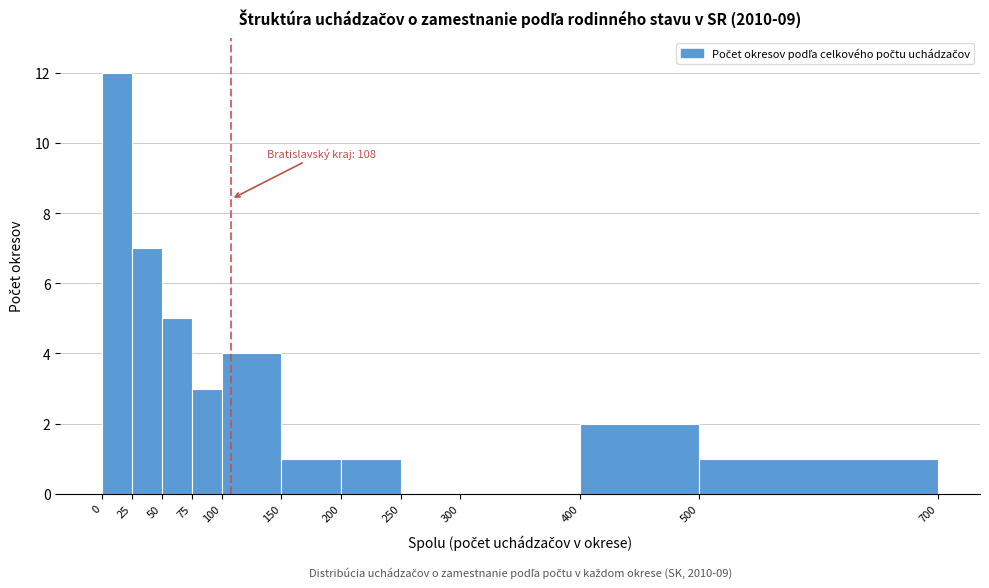

Which range on the x-axis has the tallest bar?

0 to 25